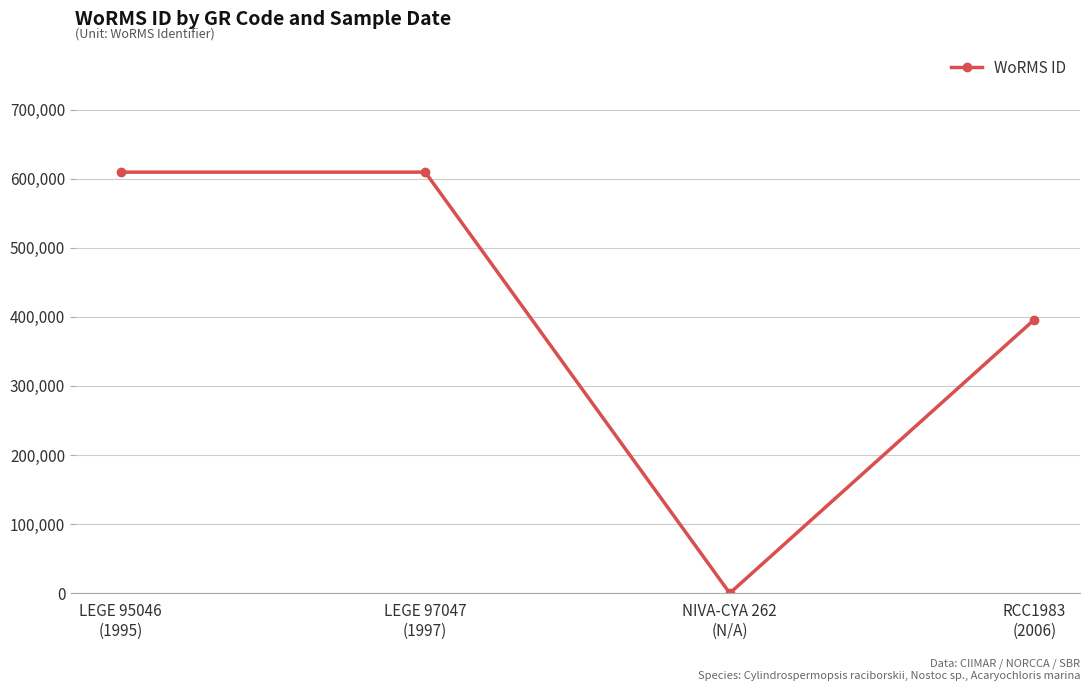

What is the label of the 2nd point from the left?

LEGE 97047
(1997)